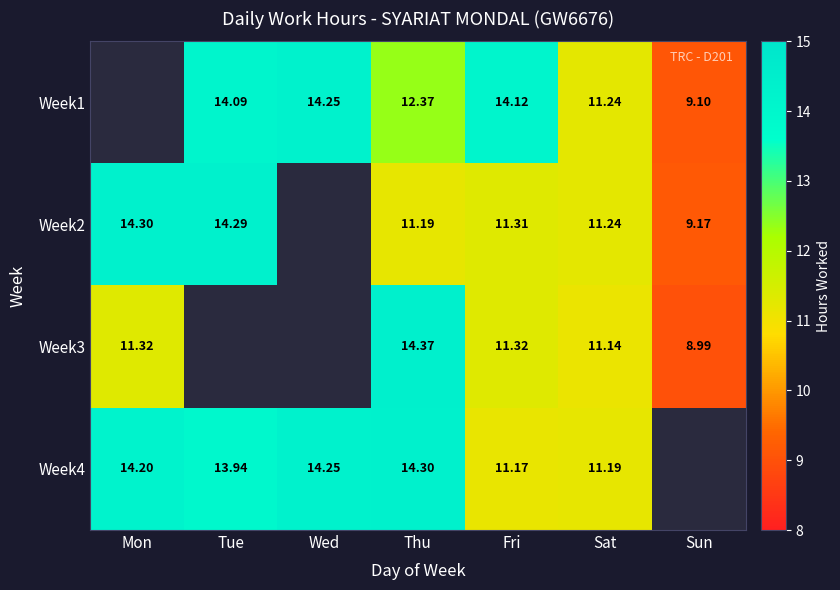

Is the value of Week1 at Thu greater than the value of Week2 at Thu?

Yes